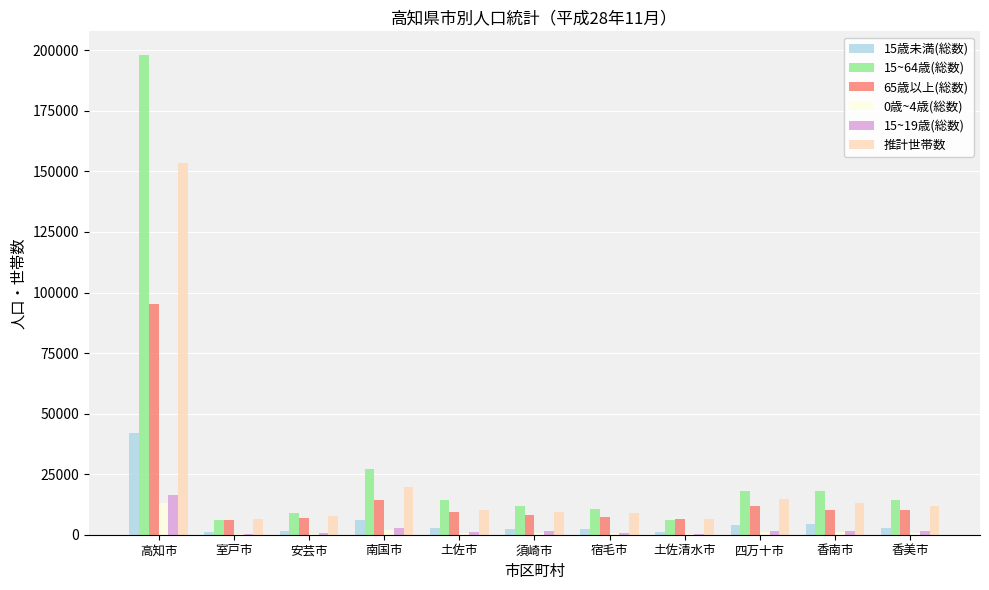

How many series are shown in this chart?

6